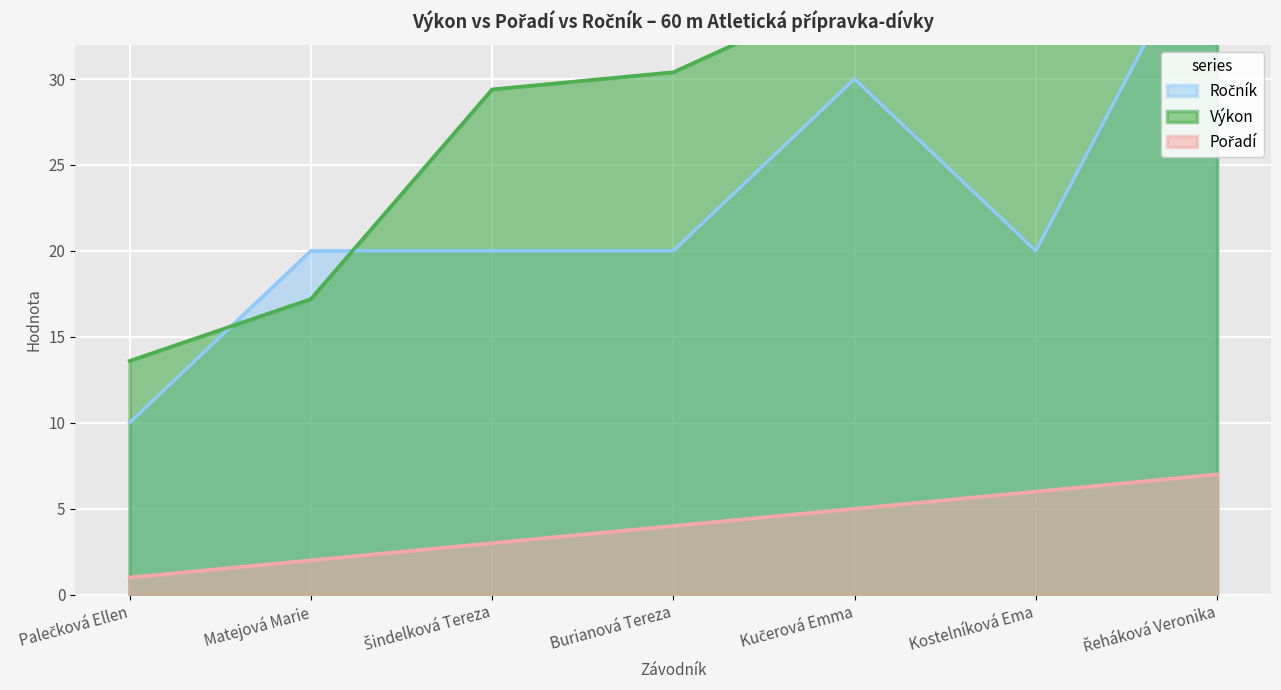

What are all the series names shown in the legend?

Pořadí, Výkon, Ročník